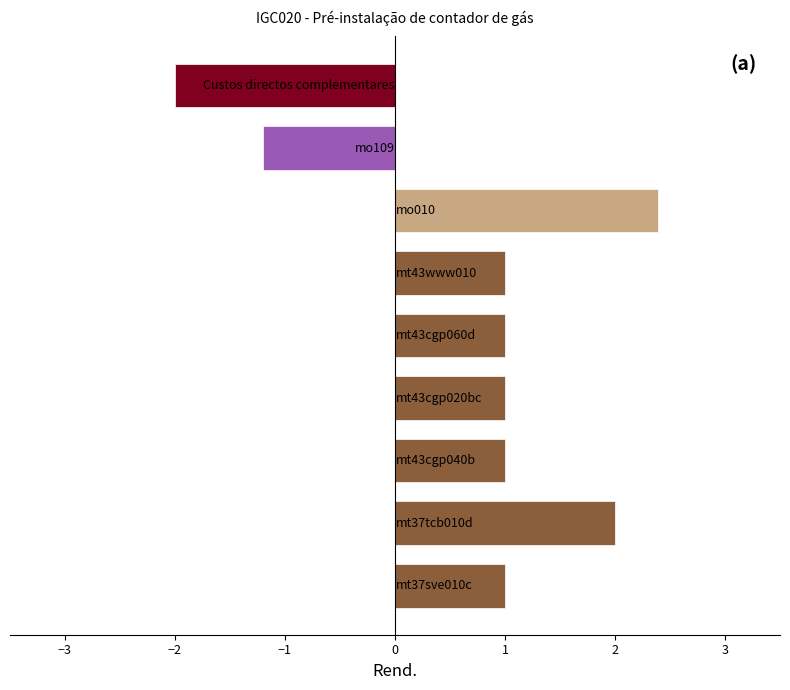

What is the difference between the maximum and minimum values?

4.4